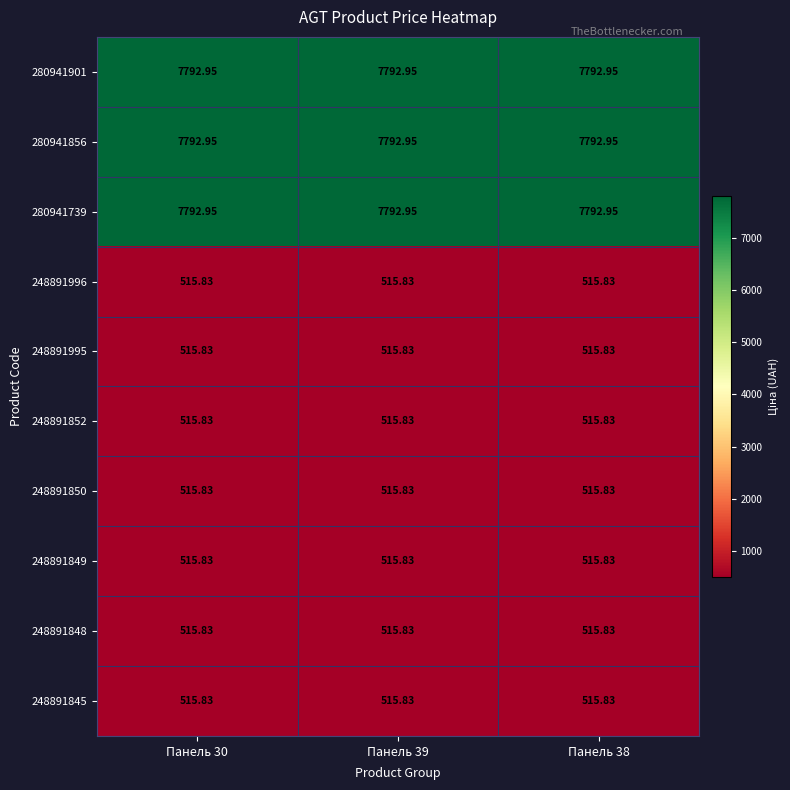

Is the value of 280941901 at Панель 38 greater than the value of 248891848 at Панель 30?

Yes